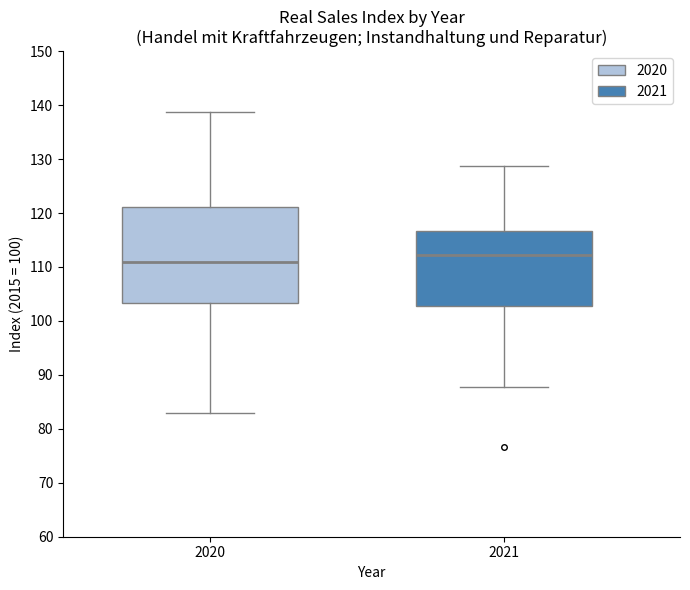

Which box is the tallest, from its lower edge to its upper edge?

2020